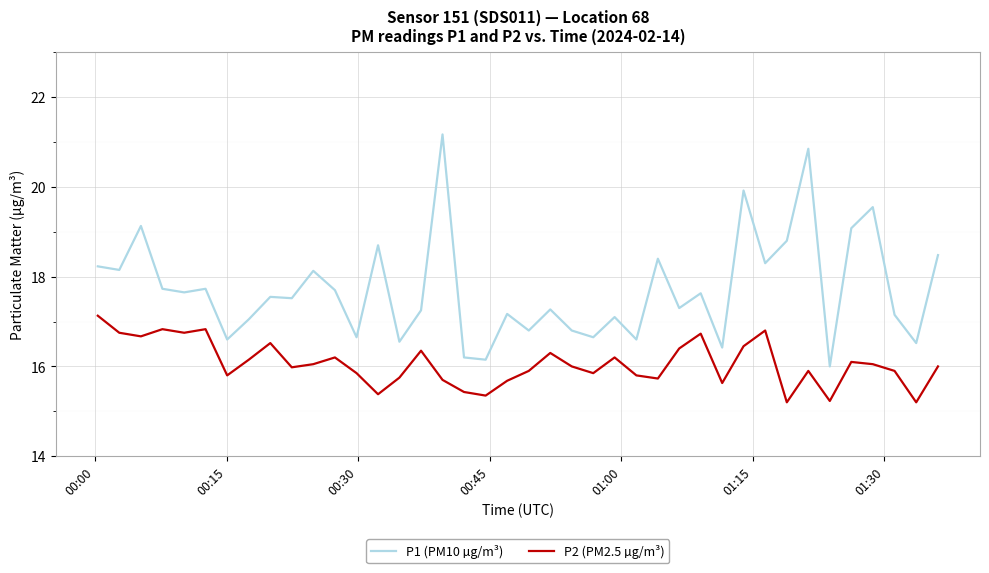

True or false: P1 (PM10 µg/m³) and P2 (PM2.5 µg/m³) cross at least once.

False